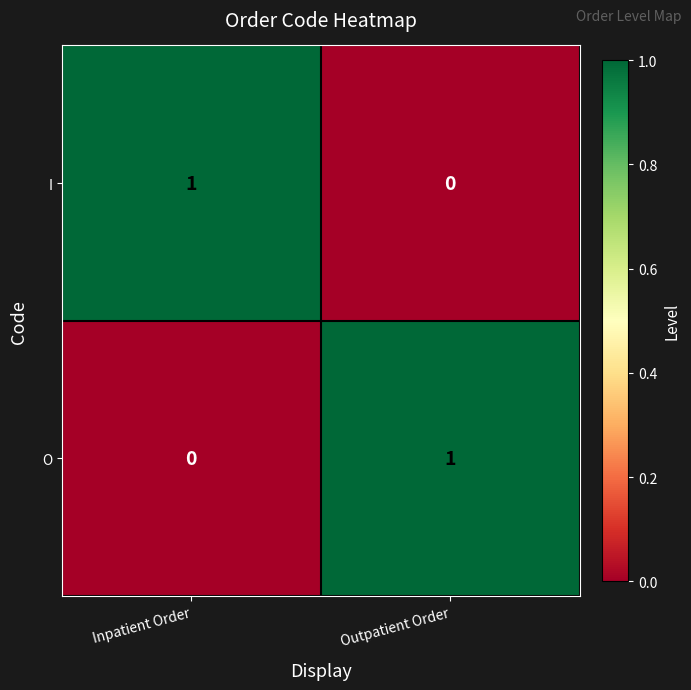

The I series shows 0 at Outpatient Order. True or false?

True